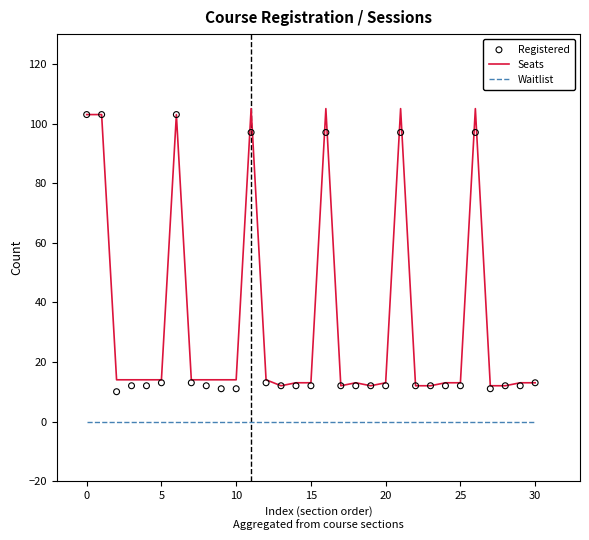

What are all the series names shown in the legend?

Seats, Waitlist, Registered